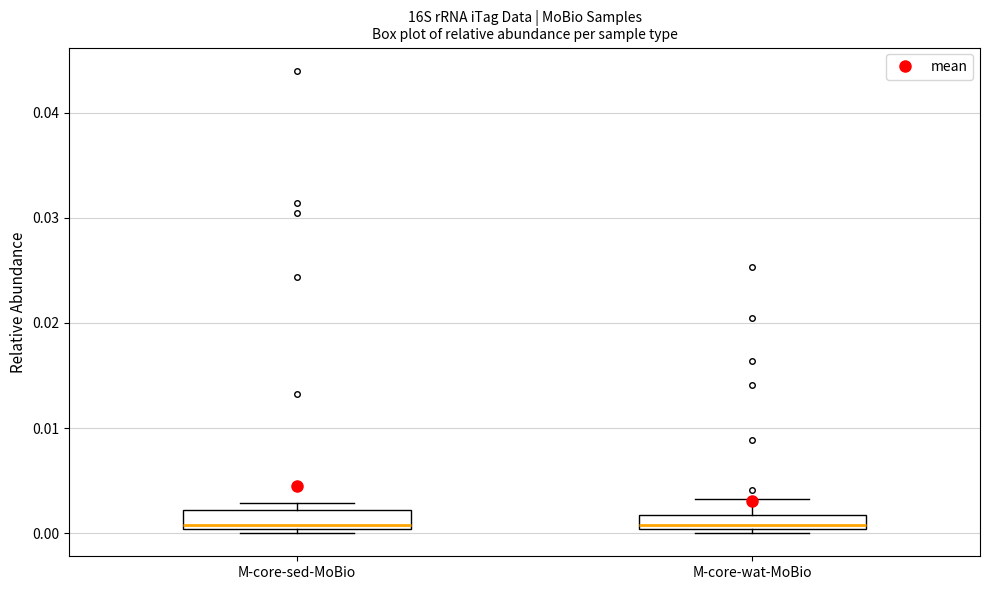

Where is the upper edge of the box for M-core-sed-MoBio on the y-axis? The values are not printed on the chart, so give them approximately, as read against the axis.

0.002